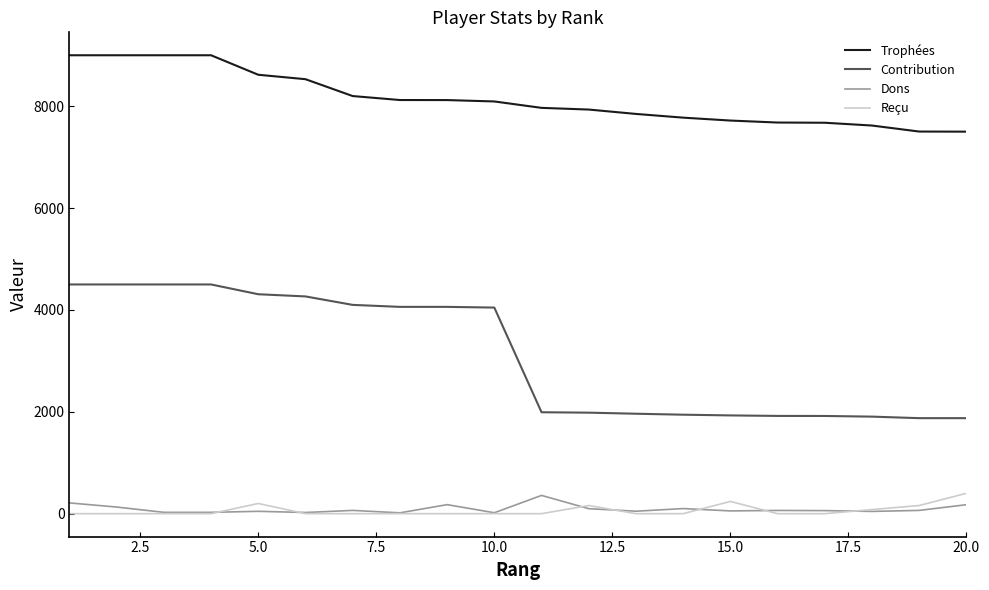

Which series has the widest spread of values?

Contribution